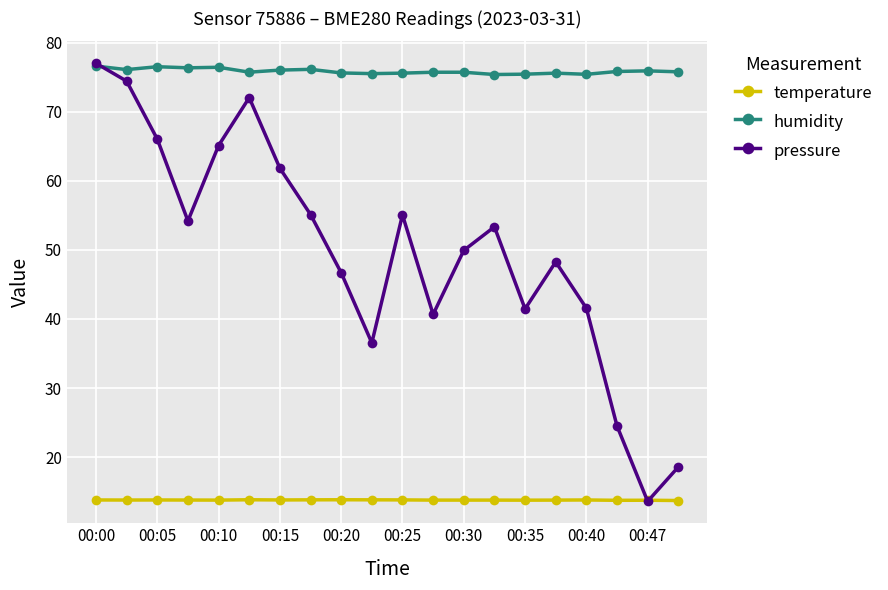

What is the value of the humidity point at the 3rd from the left?

76.5